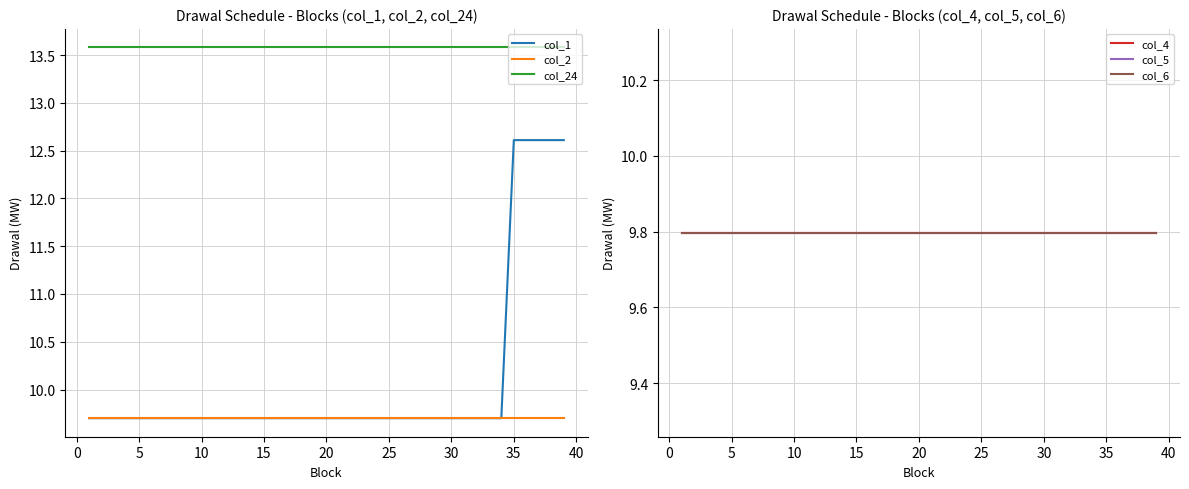

What is the minimum value for col_2?

9.7